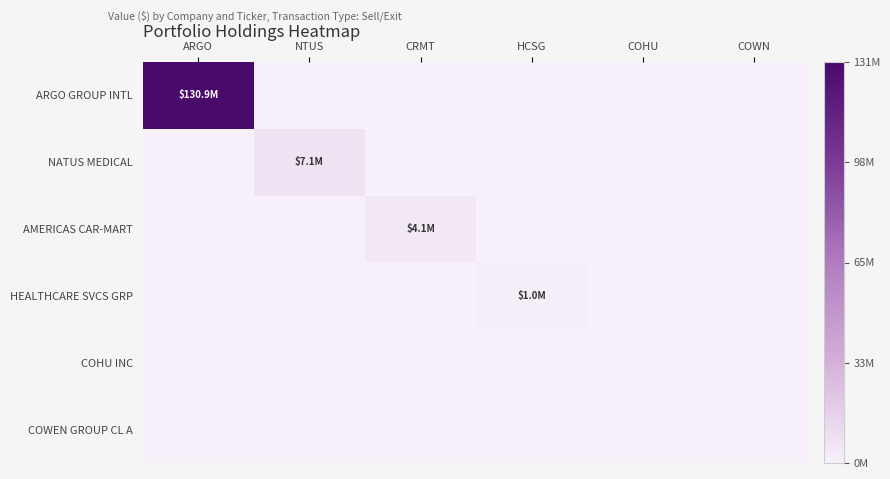

Which series has the widest spread of values?

ARGO GROUP INTL